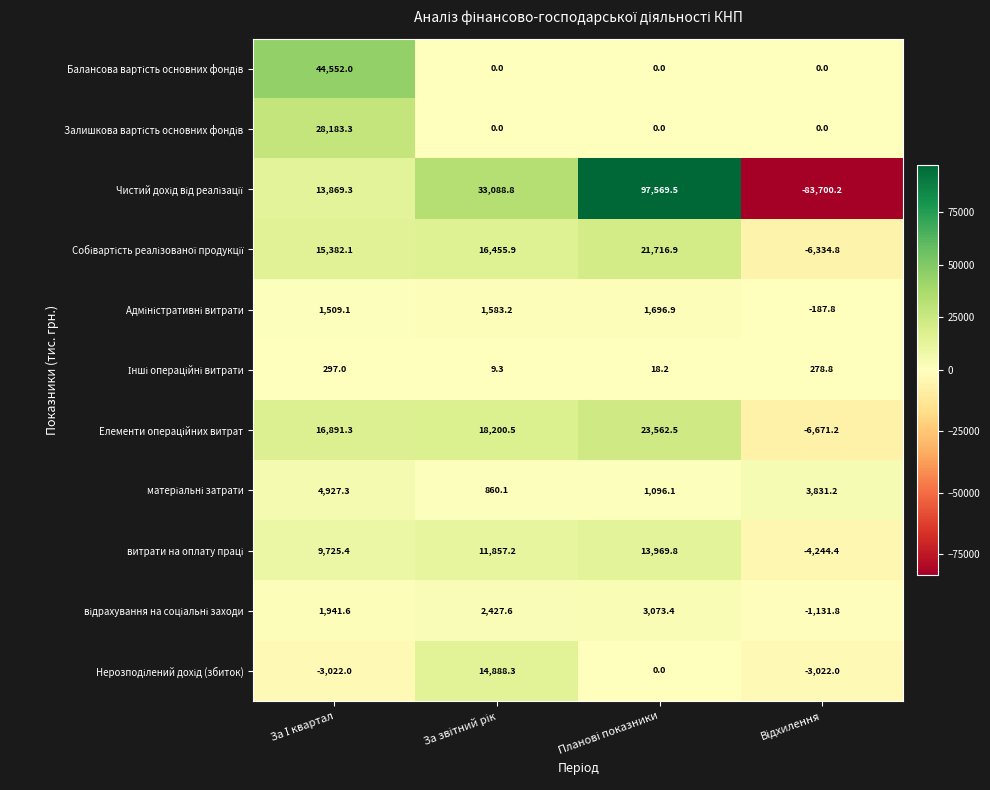

What is the greatest value displayed?

97569.5